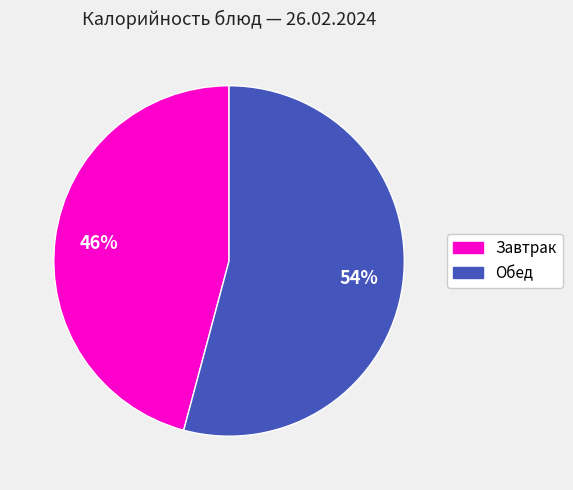

To the nearest percent, what is the average slice percentage?

50%